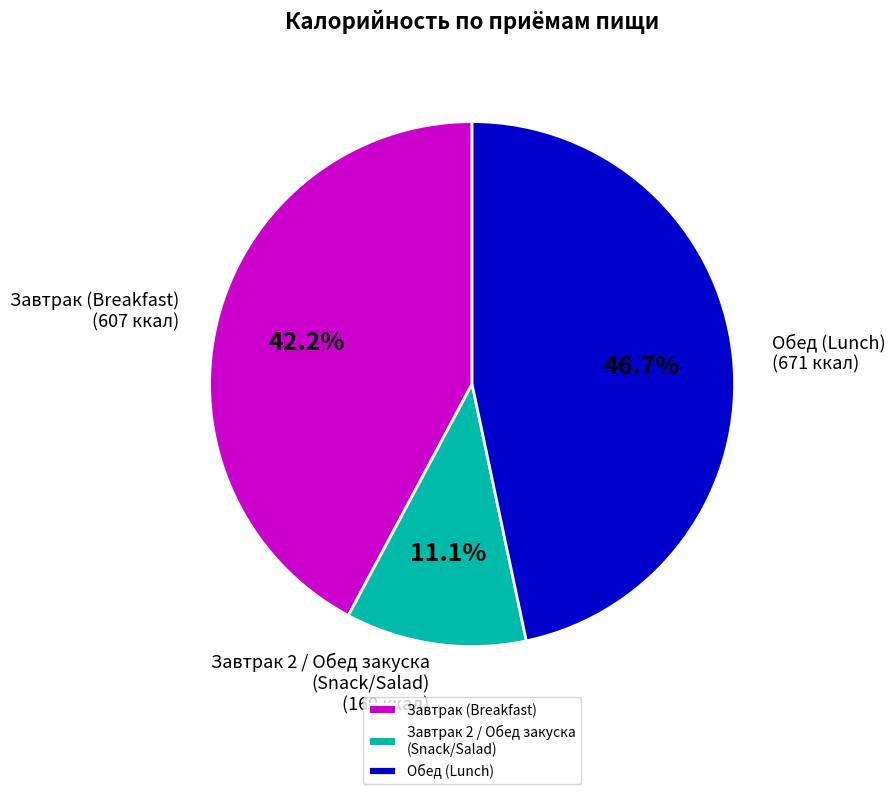

Which has a higher value, Обед (Lunch) or Завтрак (Breakfast)?

Обед (Lunch)